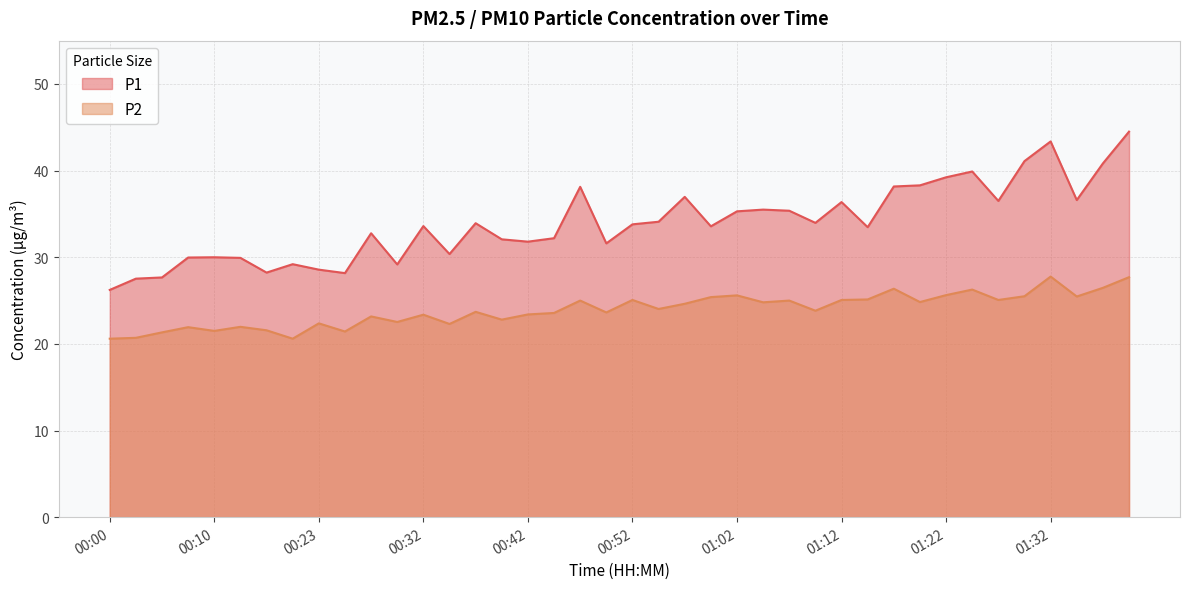

The value of P1 at 00:37 is 33.9. True or false?

True